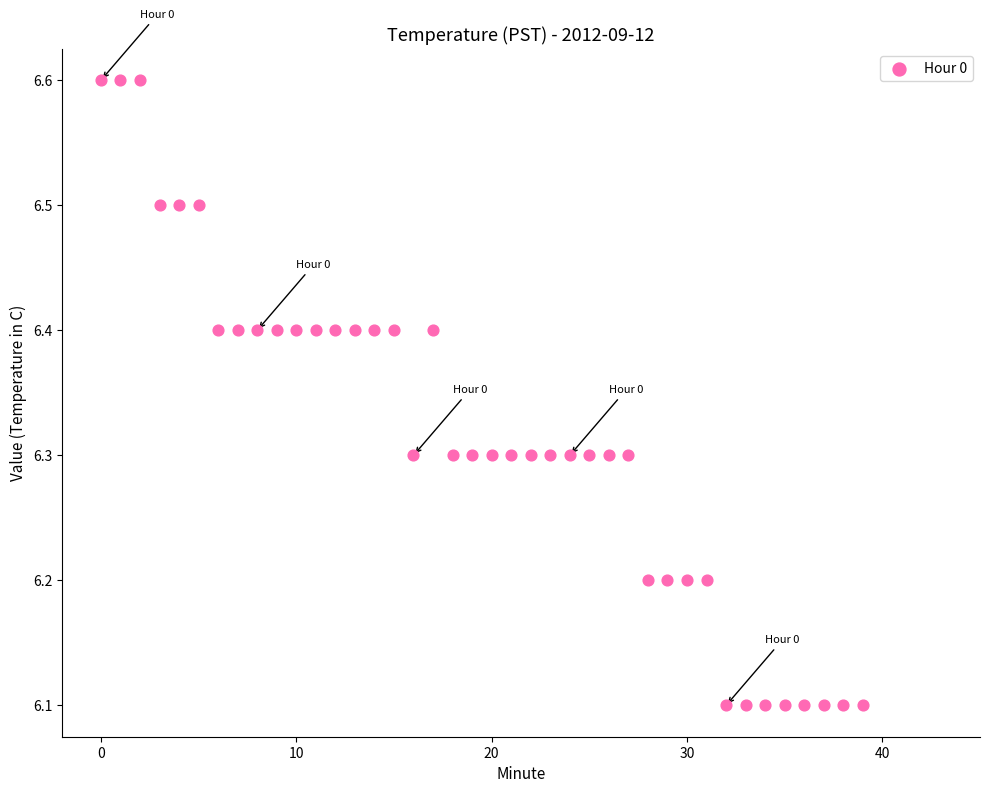

What is the range of Y values (max minus min)?

0.5